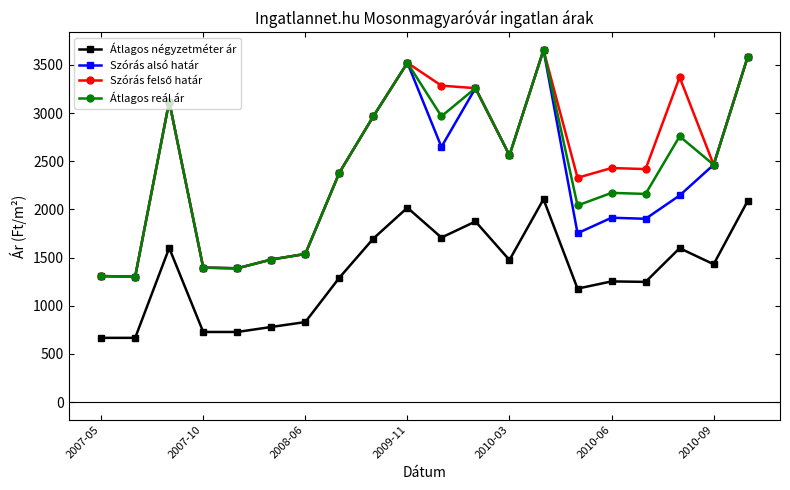

What is the highest value of the Átlagos négyzetméter ár series?

2105